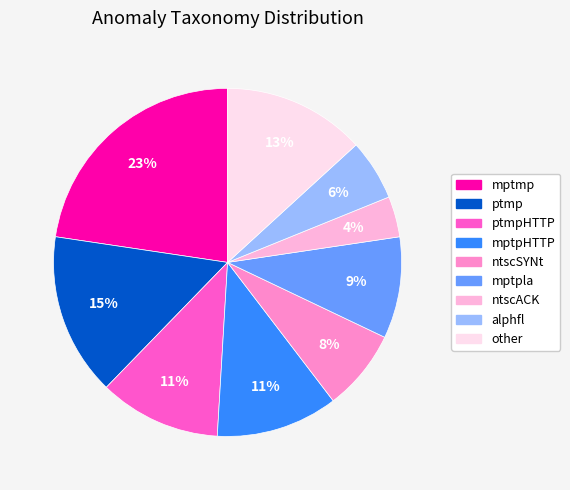

To the nearest percent, what is the difference between the largest and smallest slice percentages?

19%